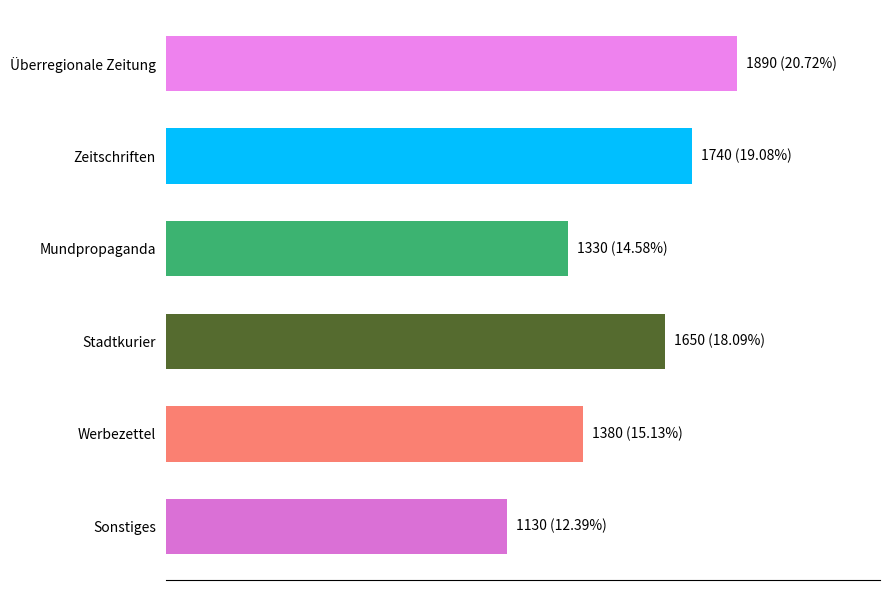

List the labels in order of value, largest first.

Überregionale Zeitung, Zeitschriften, Stadtkurier, Werbezettel, Mundpropaganda, Sonstiges